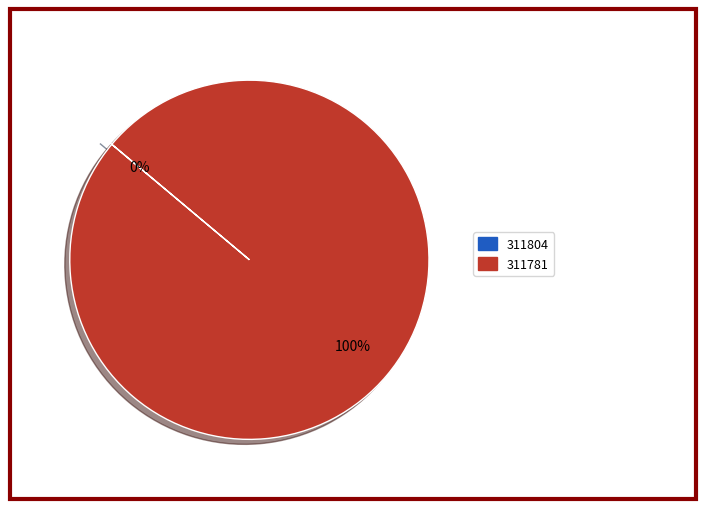

To the nearest percent, what is the combined percentage of 311804 and 311781?

100%